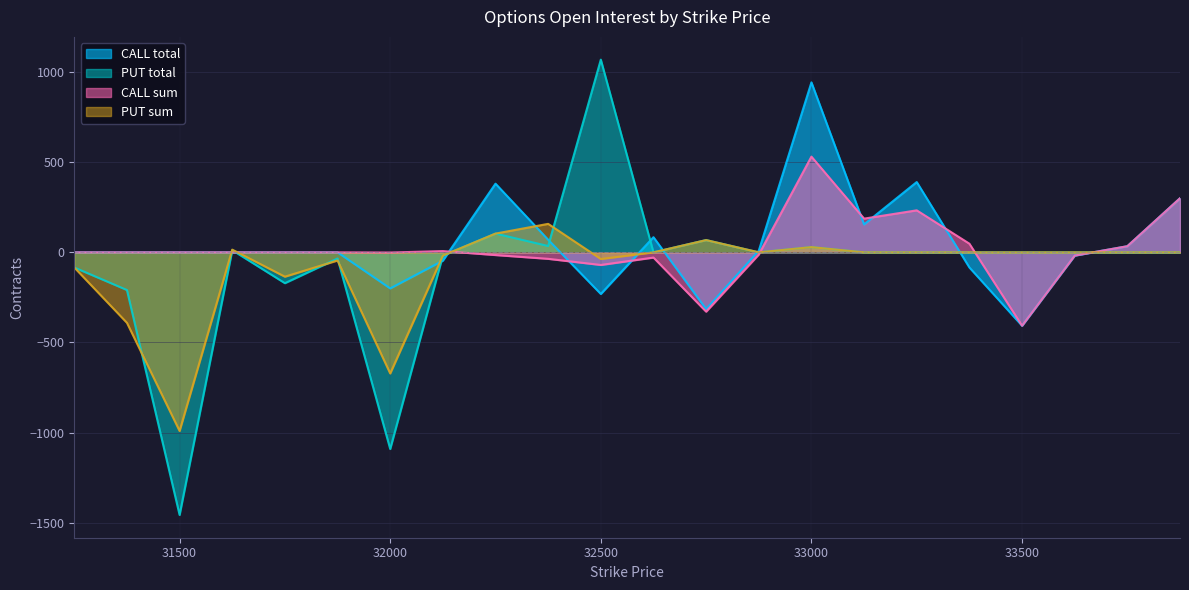

Does the chart have visible grid lines?

Yes